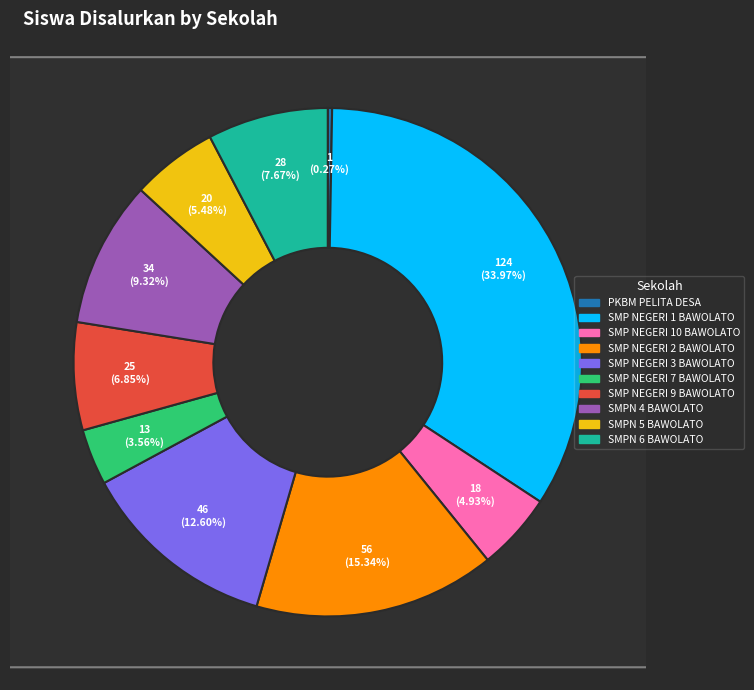

What percentage is the SMP NEGERI 7 BAWOLATO slice, to the nearest percent?

4%